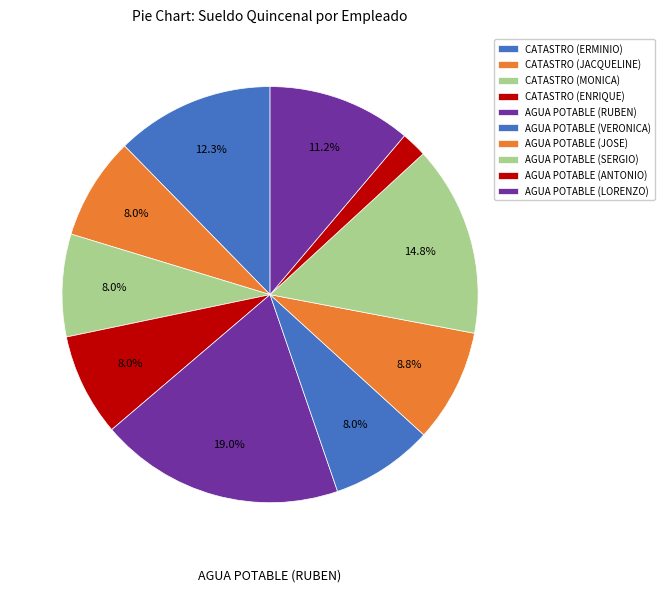

Count the number of slices in the pie.

10